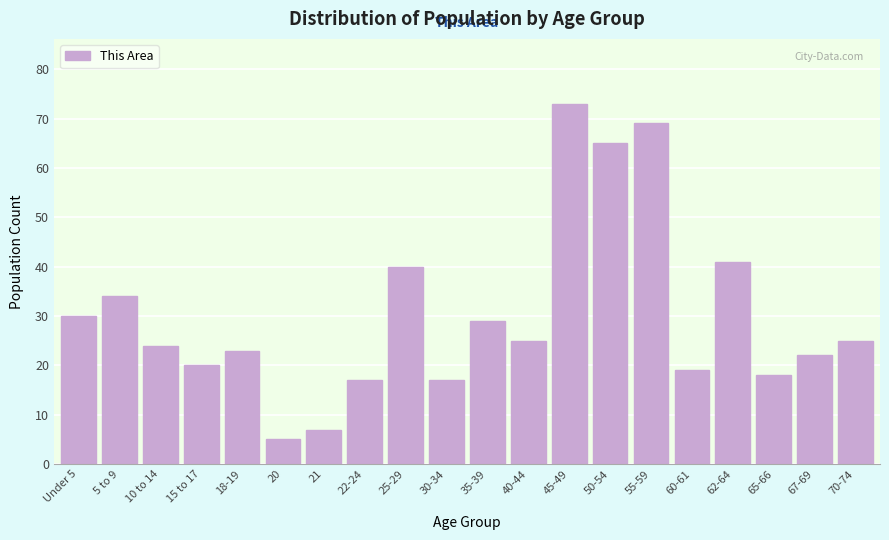

Reading left to right, extract all data points from this chart.

30	34	24	20	23	5	7	17	40	17	29	25	73	65	69	19	41	18	22	25